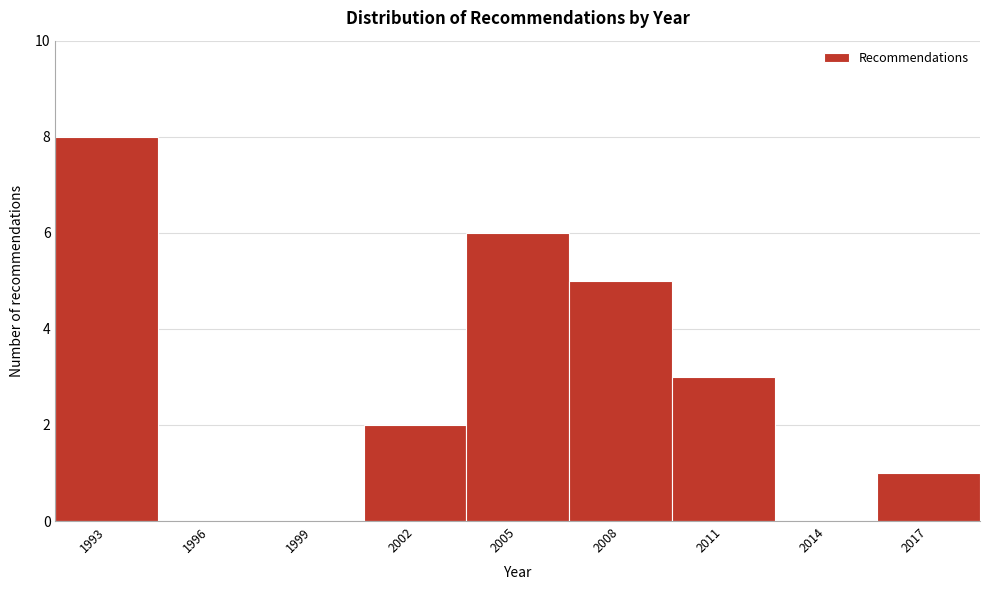

Reading left to right, list all the values displayed in this chart.

1993=8	1996=0	1999=0	2002=2	2005=6	2008=5	2011=3	2014=0	2017=1